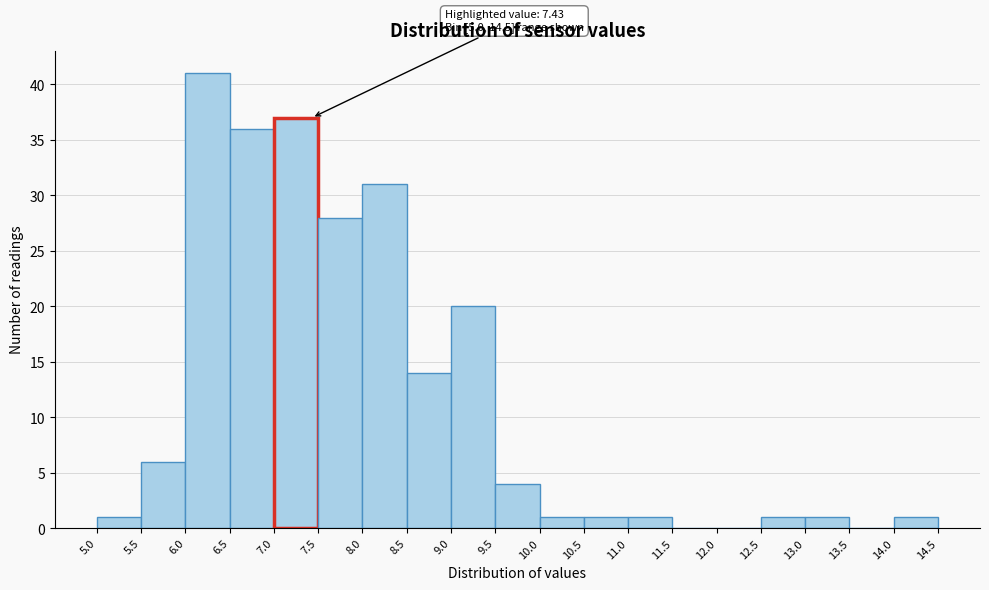

Which range on the x-axis has the tallest bar?

6.0 to 6.5